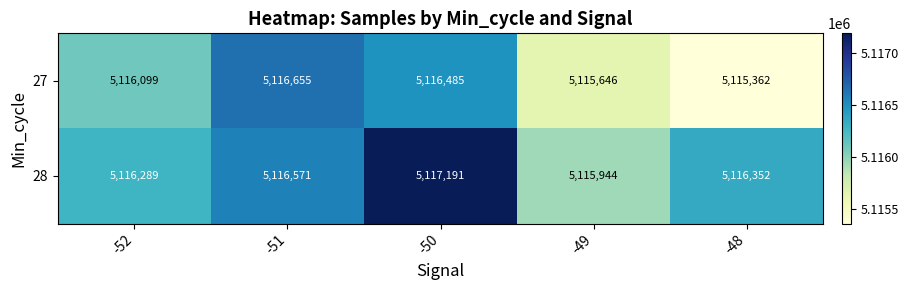

What value does the 27 series have at -50, to the nearest 100?

5116500